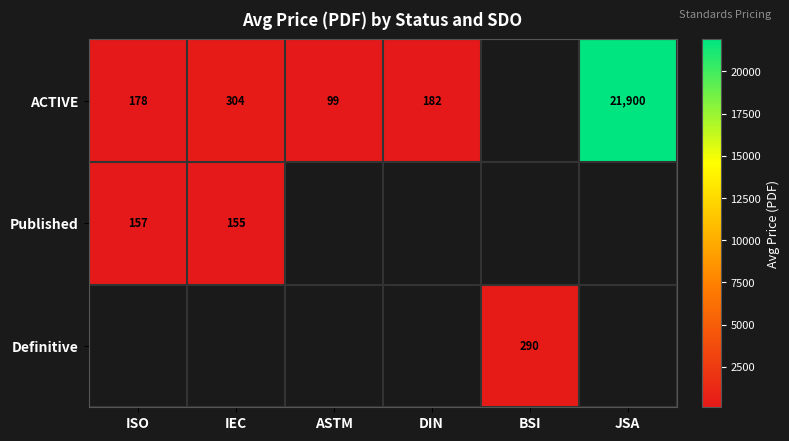

What is the sum of the ACTIVE values at IEC and JSA?

22204